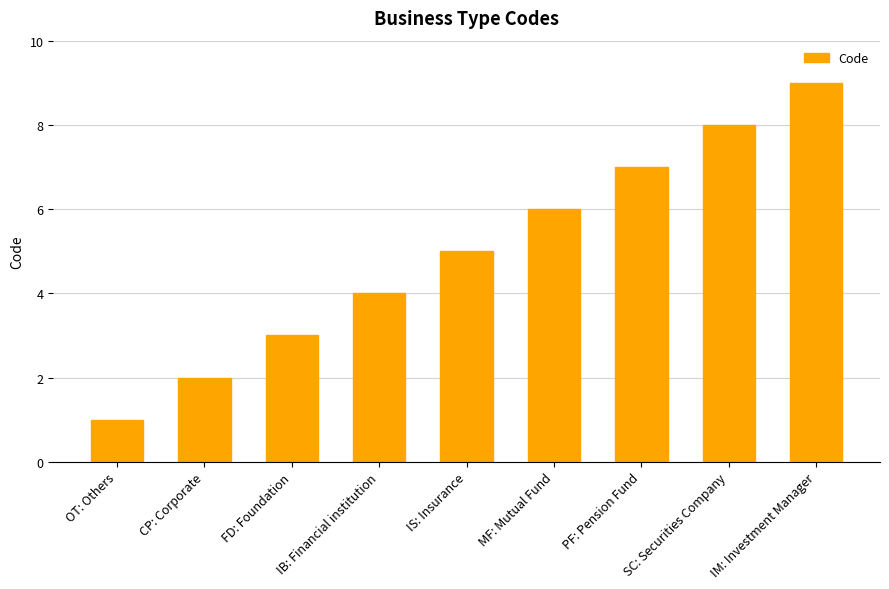

Which label corresponds to the smallest value in the chart?

OT: Others